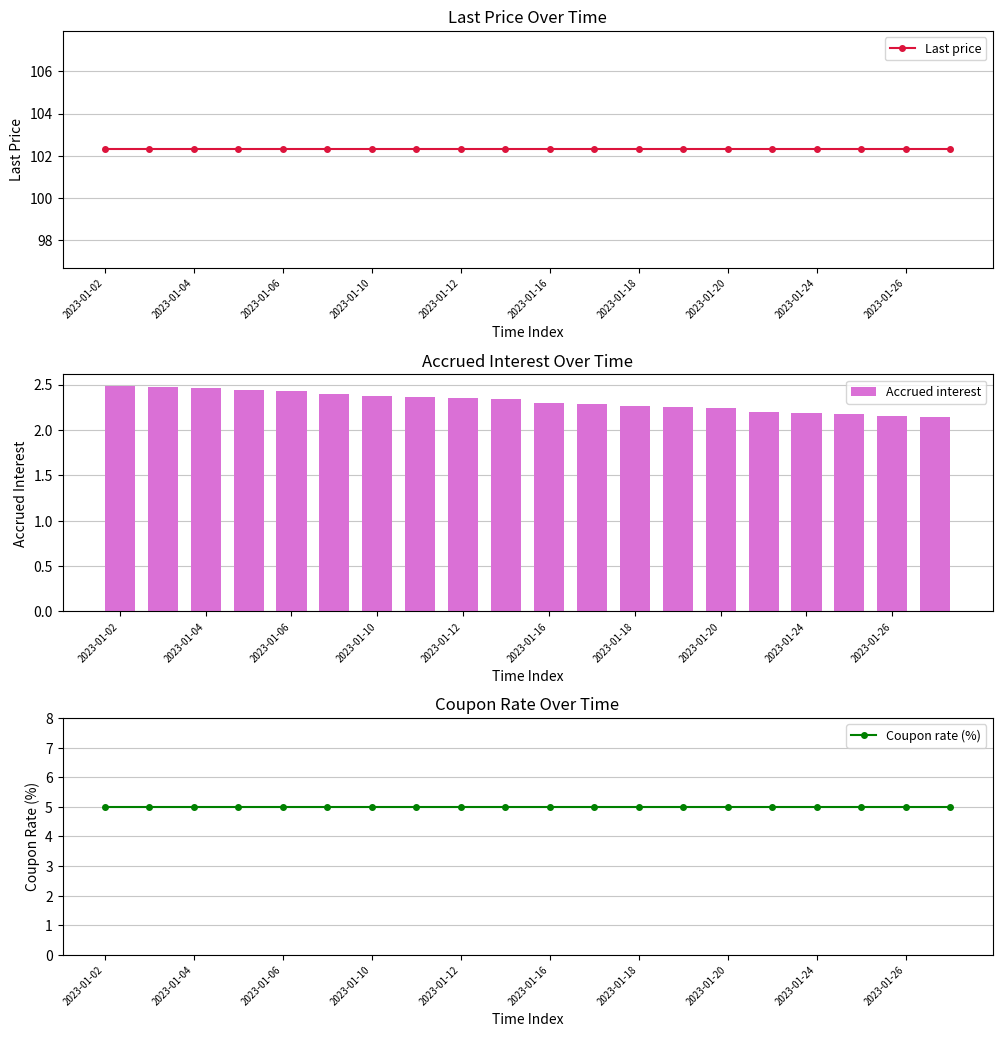

The value of Accrued interest at 2023-01-12 is 4.0. True or false?

False